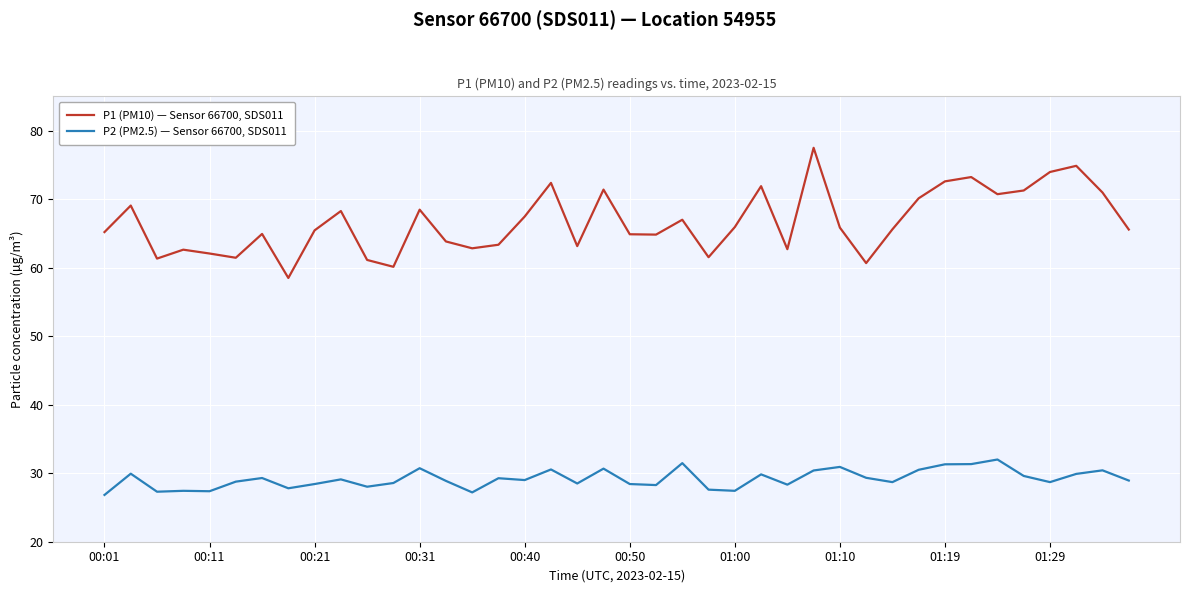

Rank the series by their average value, from highest to lowest.

P1 (PM10) — Sensor 66700, SDS011, P2 (PM2.5) — Sensor 66700, SDS011